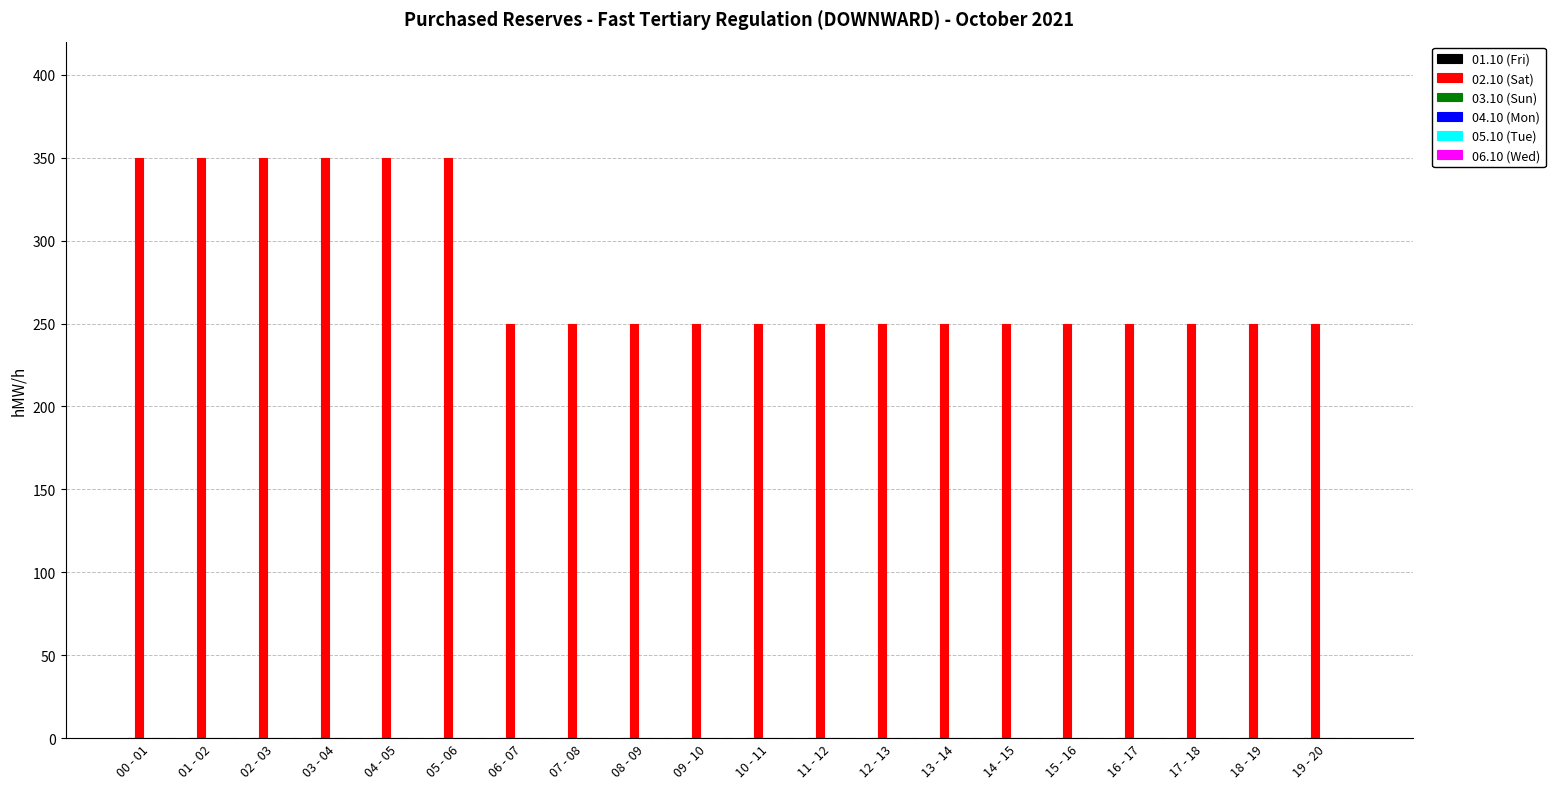

Reading right to left, what are all the values shown in this chart?

250	250	250	250	250	250	250	250	250	250	250	250	250	250	350	350	350	350	350	350